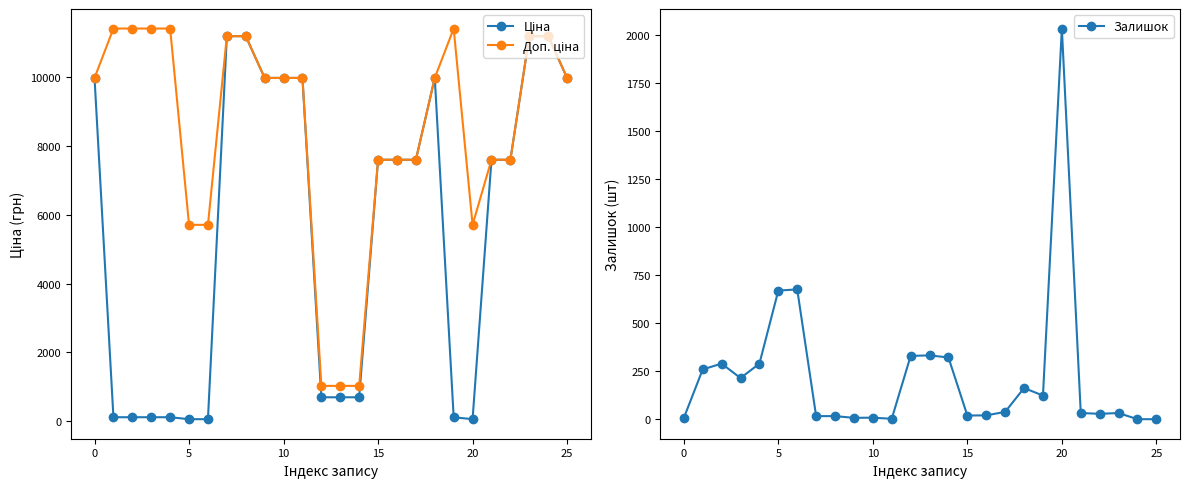

True or false: Залишок has more than 0 points higher than both neighbors.

True